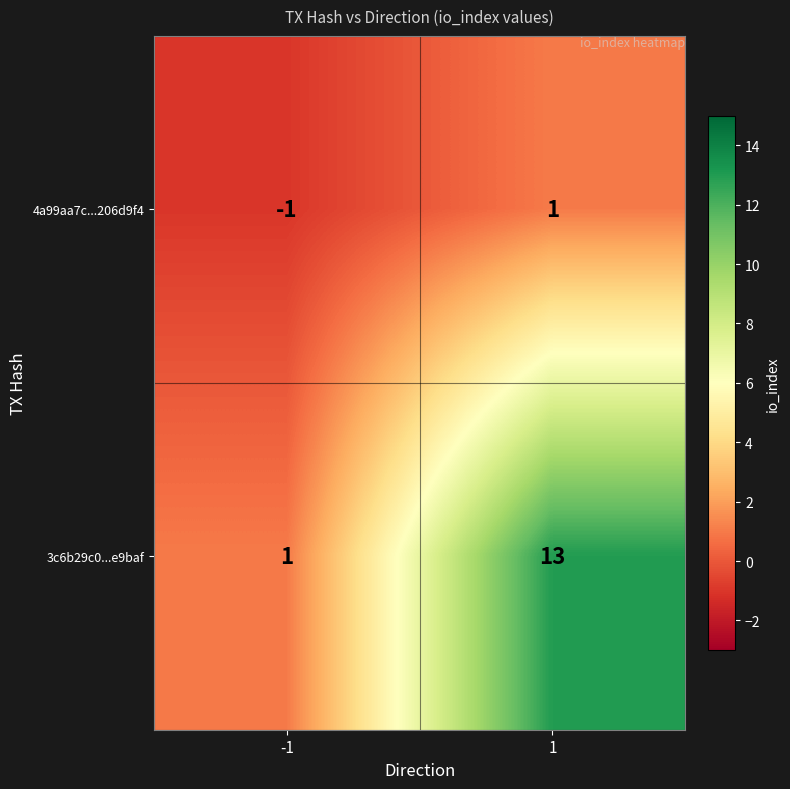

True or false: 4a99aa7c...206d9f4 has a value of -2 at -1.

False